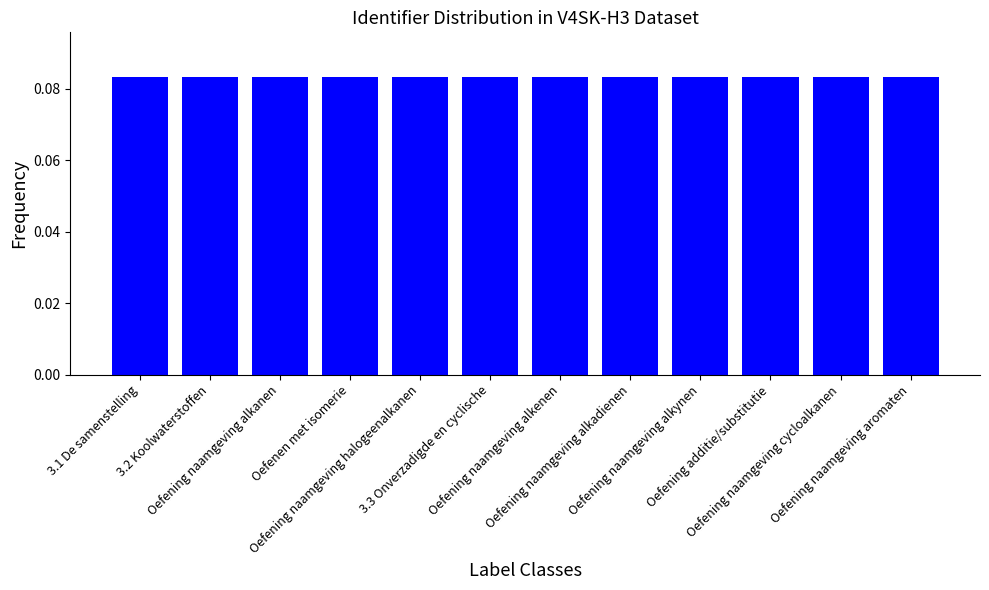

How many values are between 0 and 1?

12